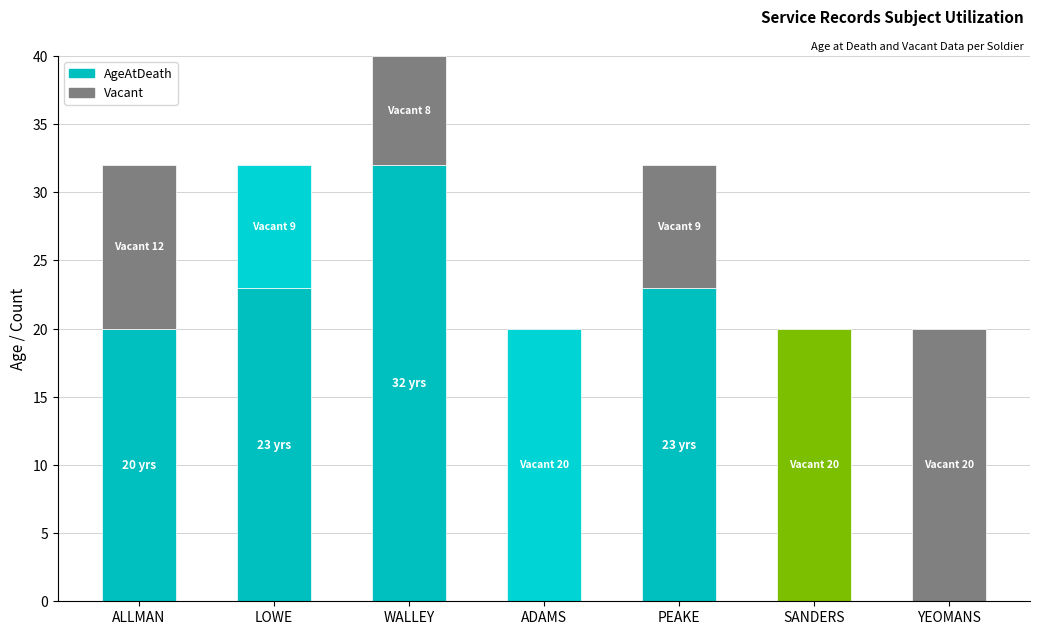

How many data points in AgeAtDeath are less than 20?

3